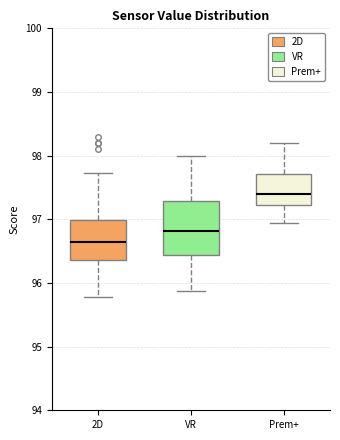

Reading left to right, read every box against the y-axis: the position of its median line, the range the box covers, and the ends of its whiskers. The values are not printed on the chart, so give them approximately, as read against the axis.

2D: median 96.7, box 96.4 to 97.0, whiskers 95.8 to 97.7
VR: median 96.8, box 96.4 to 97.3, whiskers 95.9 to 98.0
Prem+: median 97.4, box 97.2 to 97.7, whiskers 96.9 to 98.2